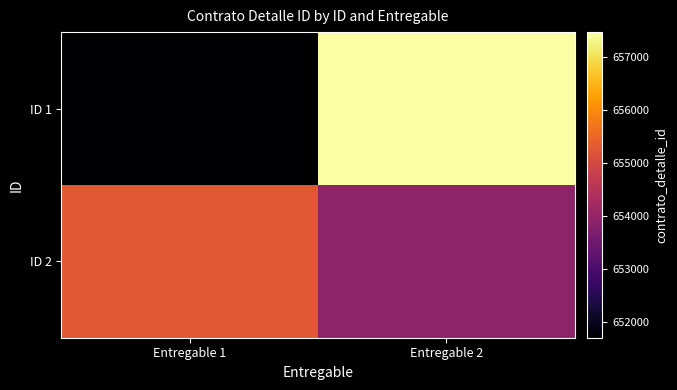

At which category does the chart reach its peak across all series?

Entregable 2